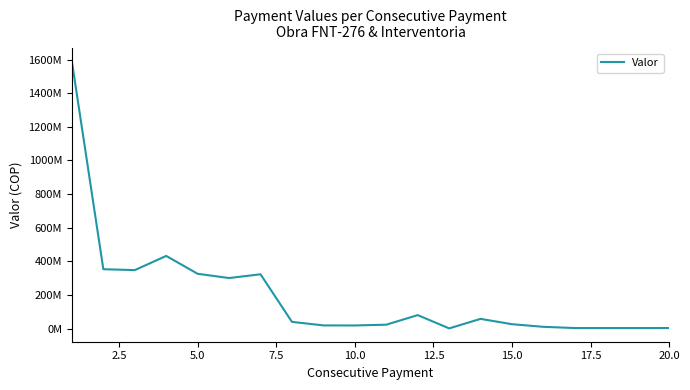

What is the minimum value shown in the chart?

1451056